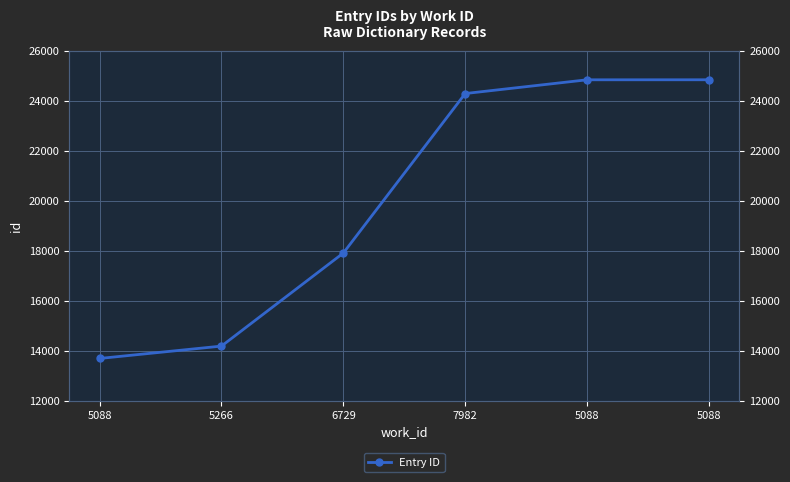

At which label is the value closest to 19264?

6729